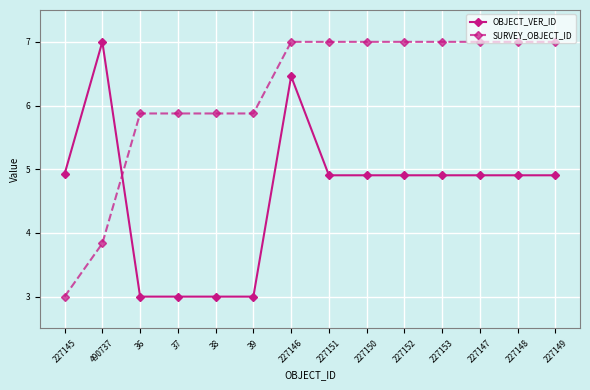

At which label does SURVEY_OBJECT_ID first exceed 6?

227146